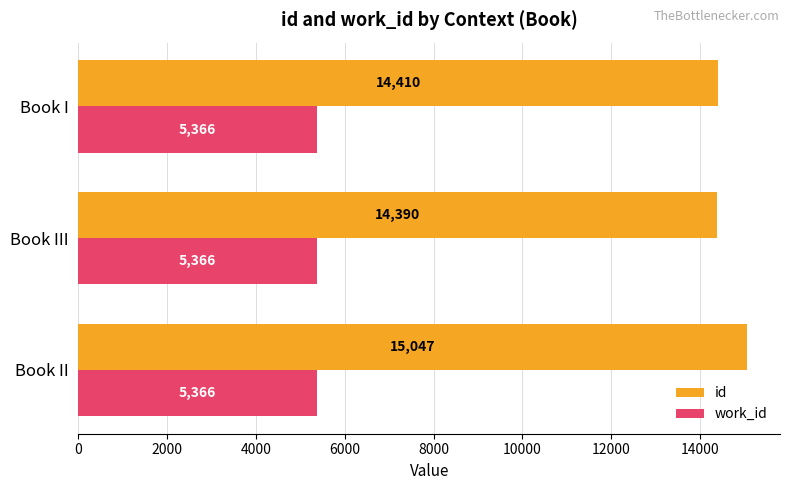

What value does the work_id series have at Book III?

5366.0